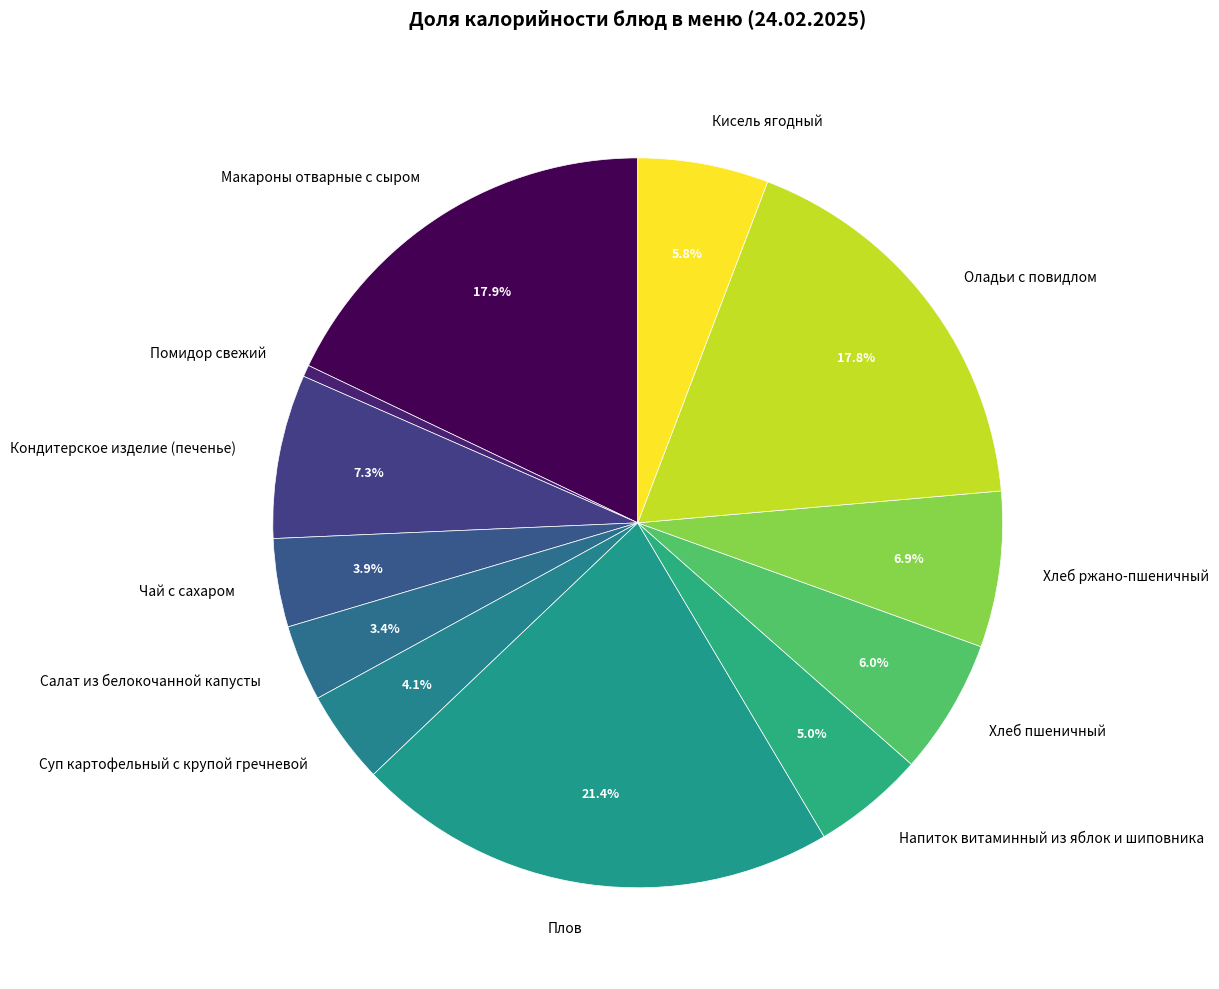

How much of the chart is everything except Чай с сахаром?

96.1%